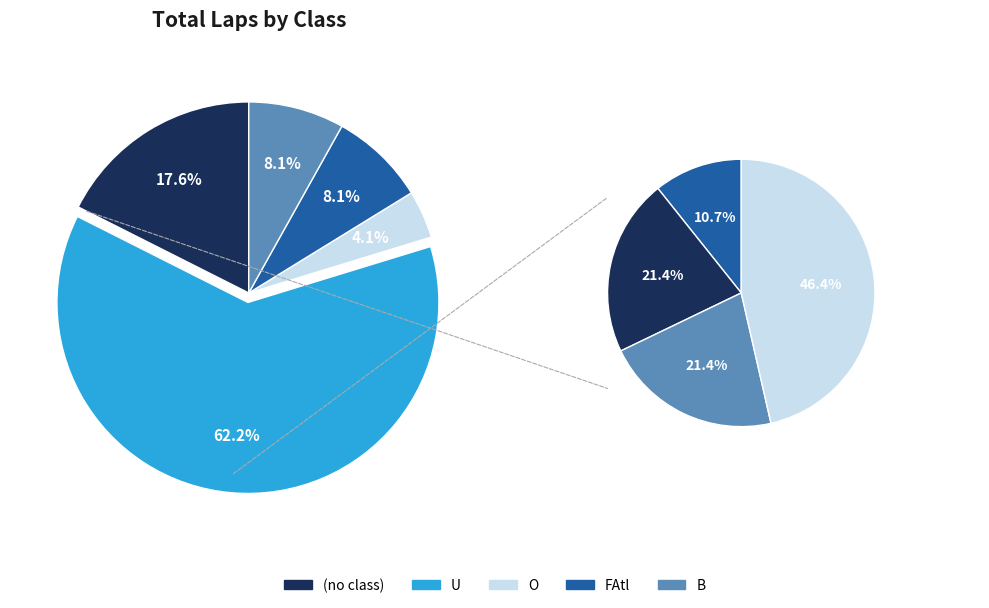

What is the largest slice in the pie chart?

U